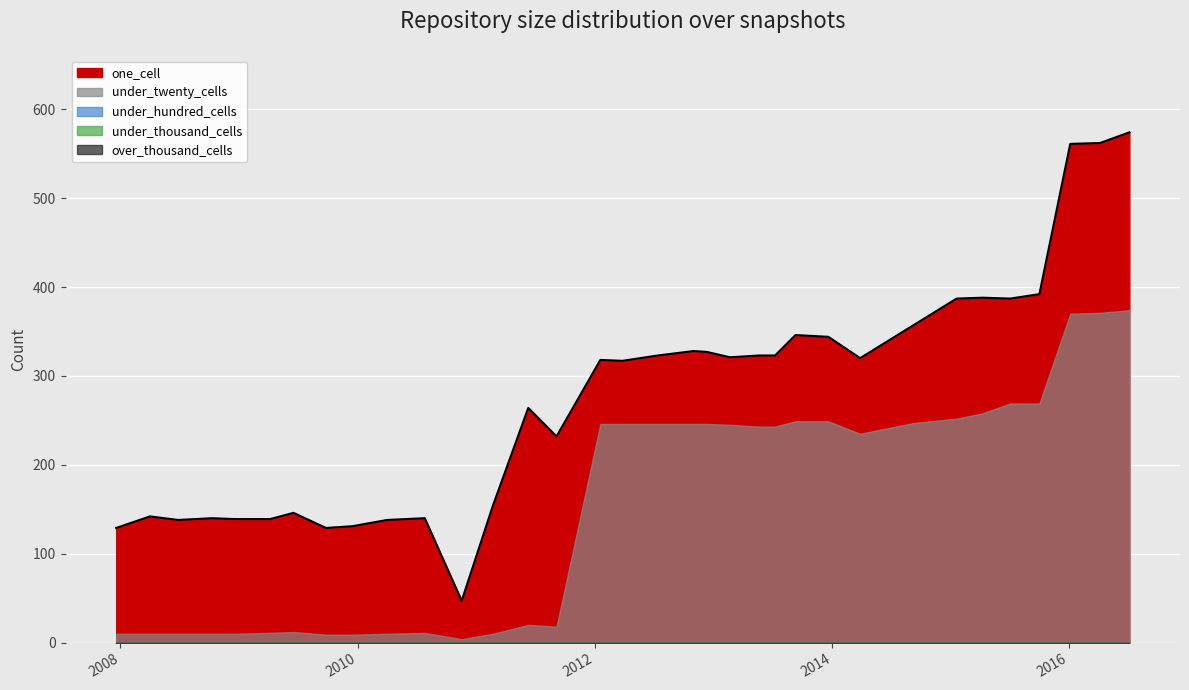

The value of under_twenty_cells at 2013-02-20 is 407. True or false?

False